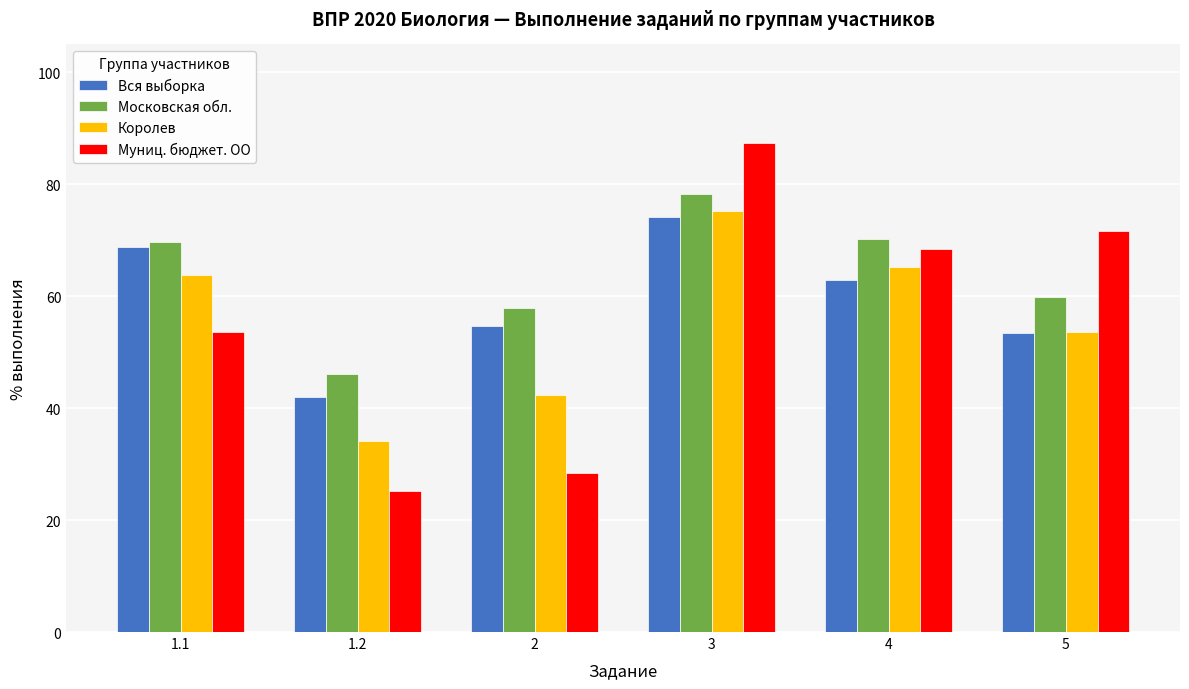

Does the chart contain any negative values?

No